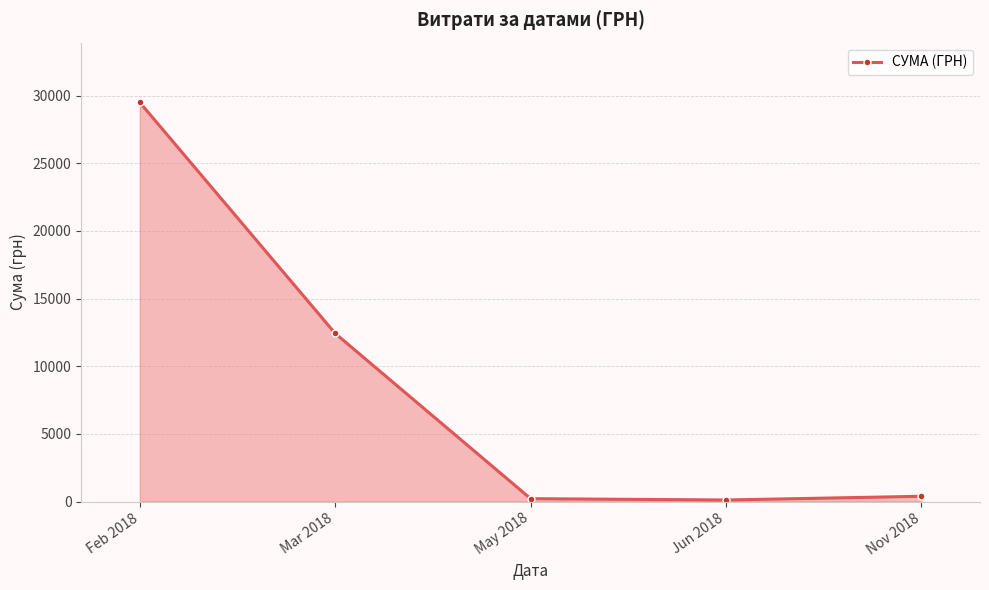

What is the maximum value shown in the chart?

29486.8